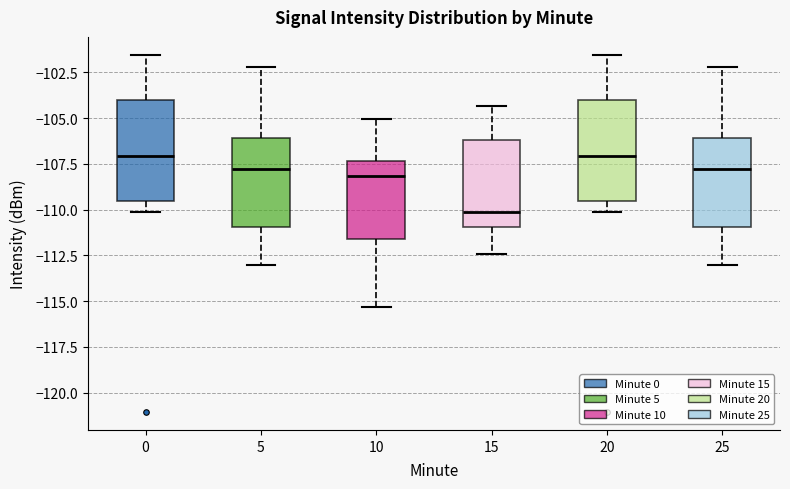

Reading left to right, transcribe this box plot: for each box, give where its median line is, the range the box spans, and where its two whiskers end, as read against the y-axis. The values are not printed on the chart, so give them approximately, as read against the axis.

0: median -107.0, box -109.5 to -104.0, whiskers -110.0 to -101.5
5: median -108.0, box -111.0 to -106.0, whiskers -113.0 to -102.0
10: median -108.0, box -111.5 to -107.5, whiskers -115.5 to -105.0
15: median -110.0, box -111.0 to -106.0, whiskers -112.5 to -104.5
20: median -107.0, box -109.5 to -104.0, whiskers -110.0 to -101.5
25: median -108.0, box -111.0 to -106.0, whiskers -113.0 to -102.0